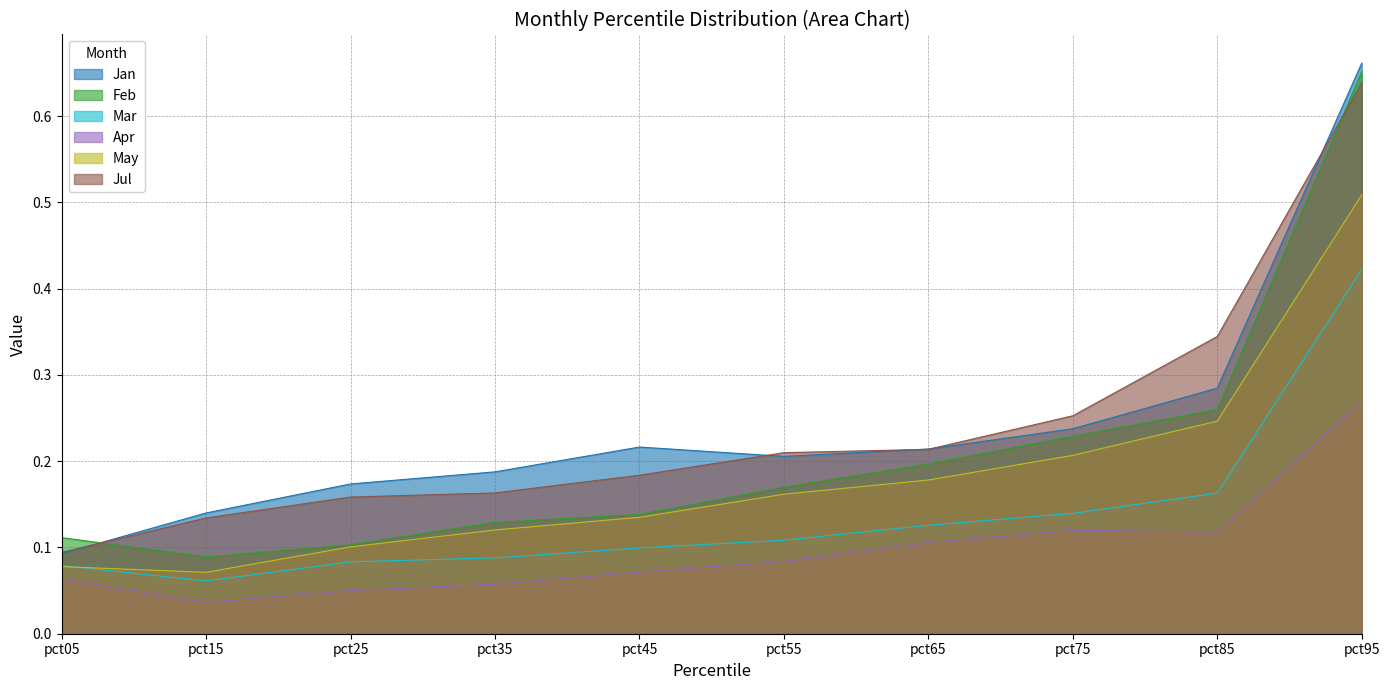

Reading left to right, transcribe all the data shown in this chart.

Jan: 0.1	0.1	0.2	0.2	0.2	0.2	0.2	0.2	0.3	0.7
Feb: 0.1	0.1	0.1	0.1	0.1	0.2	0.2	0.2	0.3	0.7
Mar: 0.1	0.1	0.1	0.1	0.1	0.1	0.1	0.1	0.2	0.4
Apr: 0.1	0.0	0.1	0.1	0.1	0.1	0.1	0.1	0.1	0.3
May: 0.1	0.1	0.1	0.1	0.1	0.2	0.2	0.2	0.2	0.5
Jul: 0.1	0.1	0.2	0.2	0.2	0.2	0.2	0.3	0.3	0.6